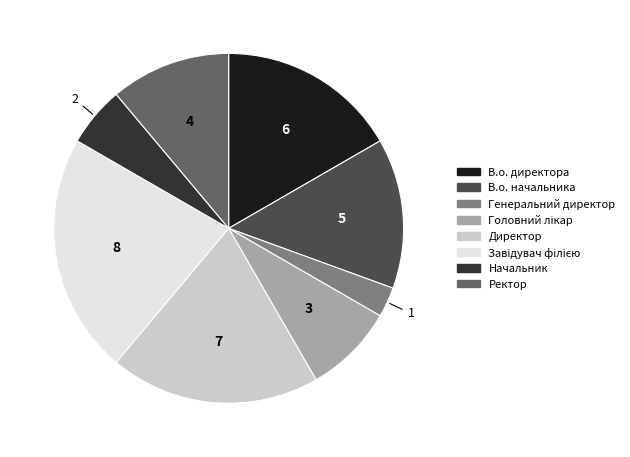

Does В.о. начальника represent more than half of the total?

No